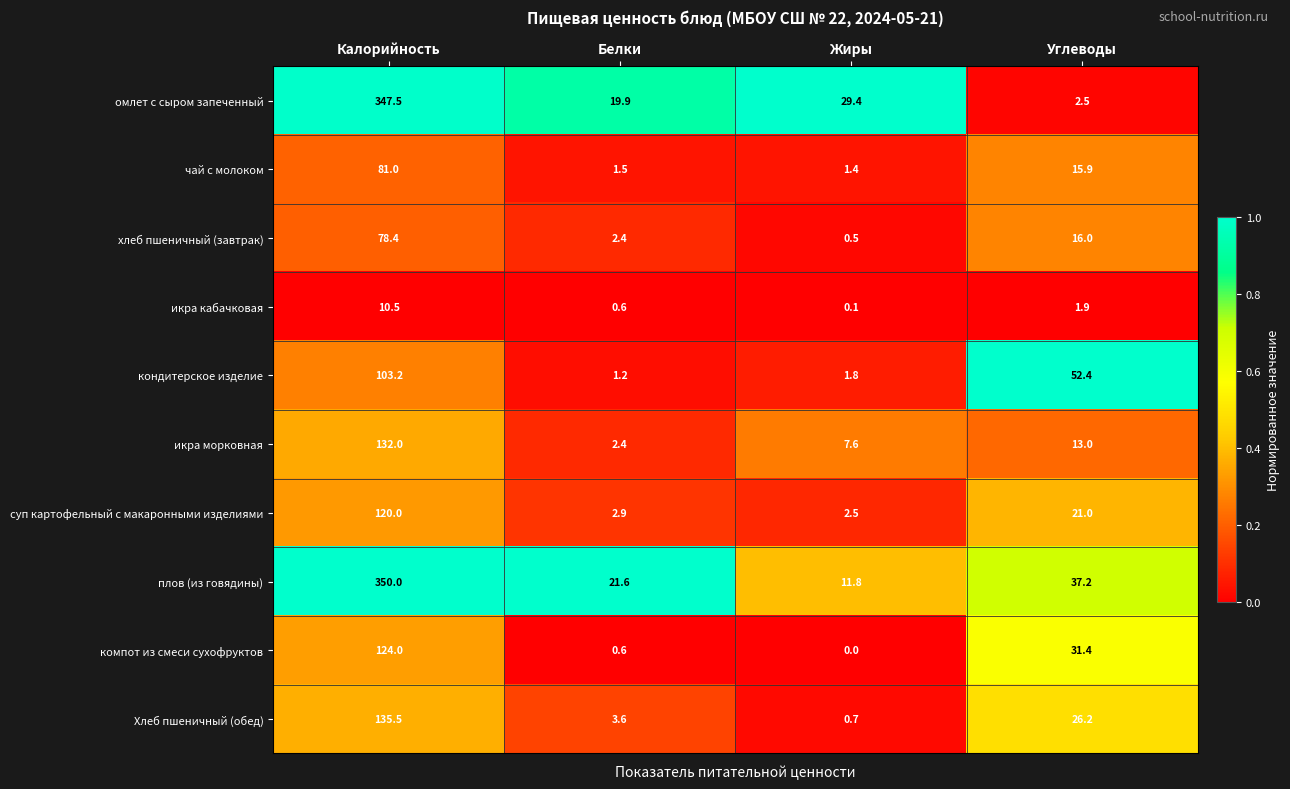

What is the difference between the highest and lowest values at Углеводы?

50.5